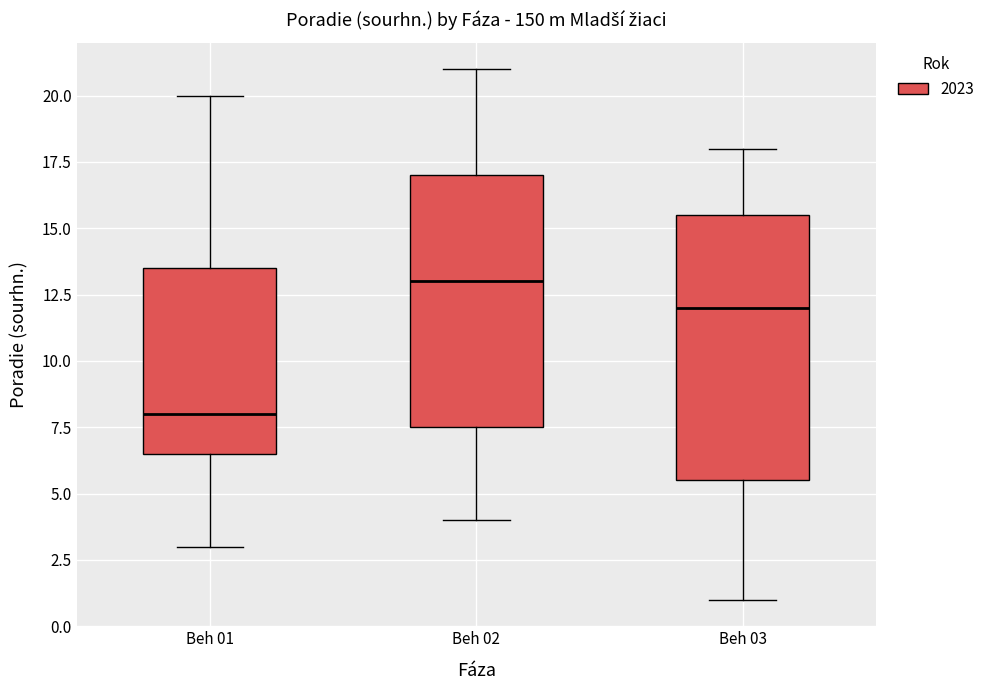

Where is the lower edge of the box for Beh 03 on the y-axis? The values are not printed on the chart, so give them approximately, as read against the axis.

5.5